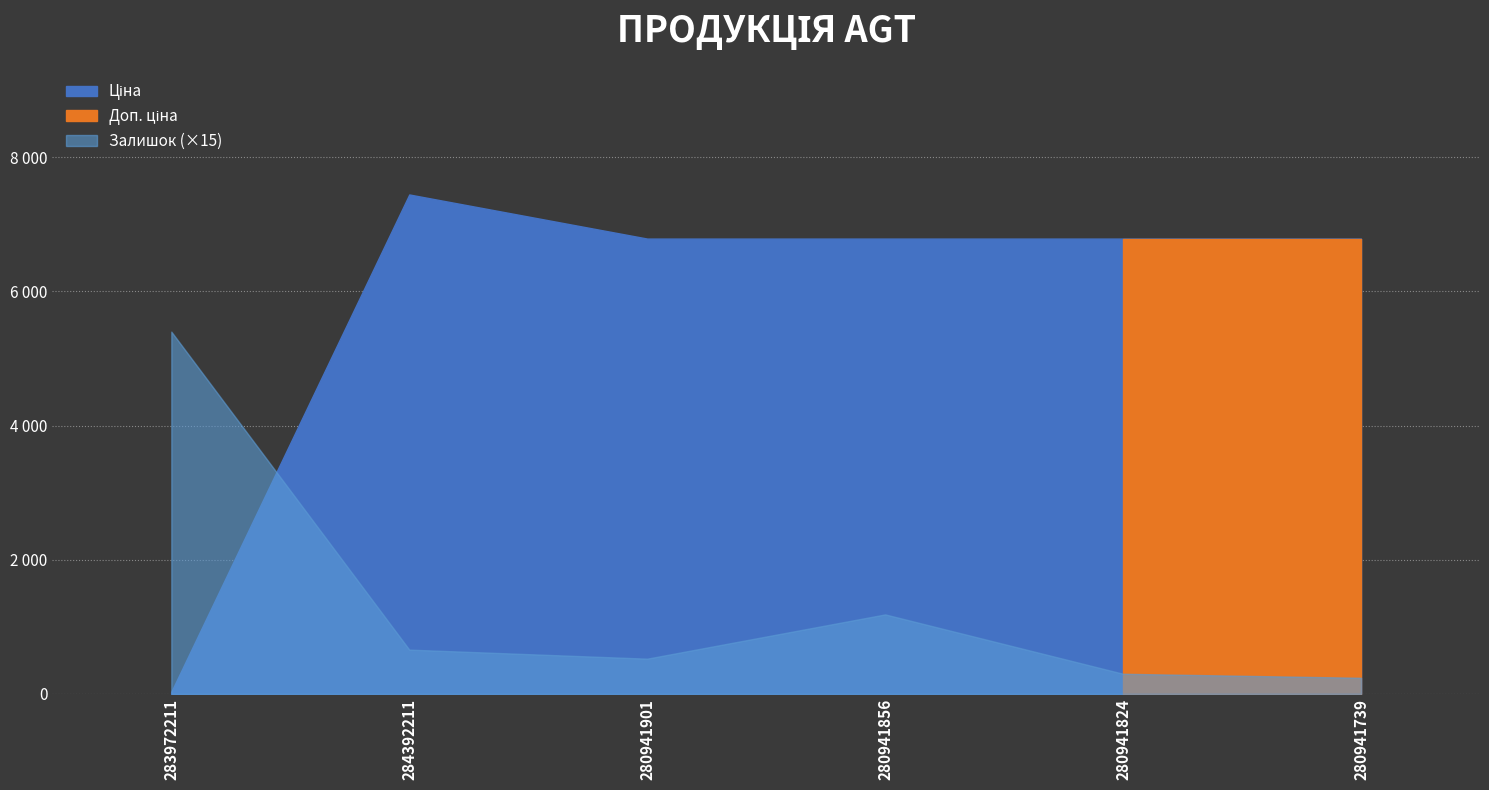

What is the value of the Ціна point at the 2nd from the left?

7444.6